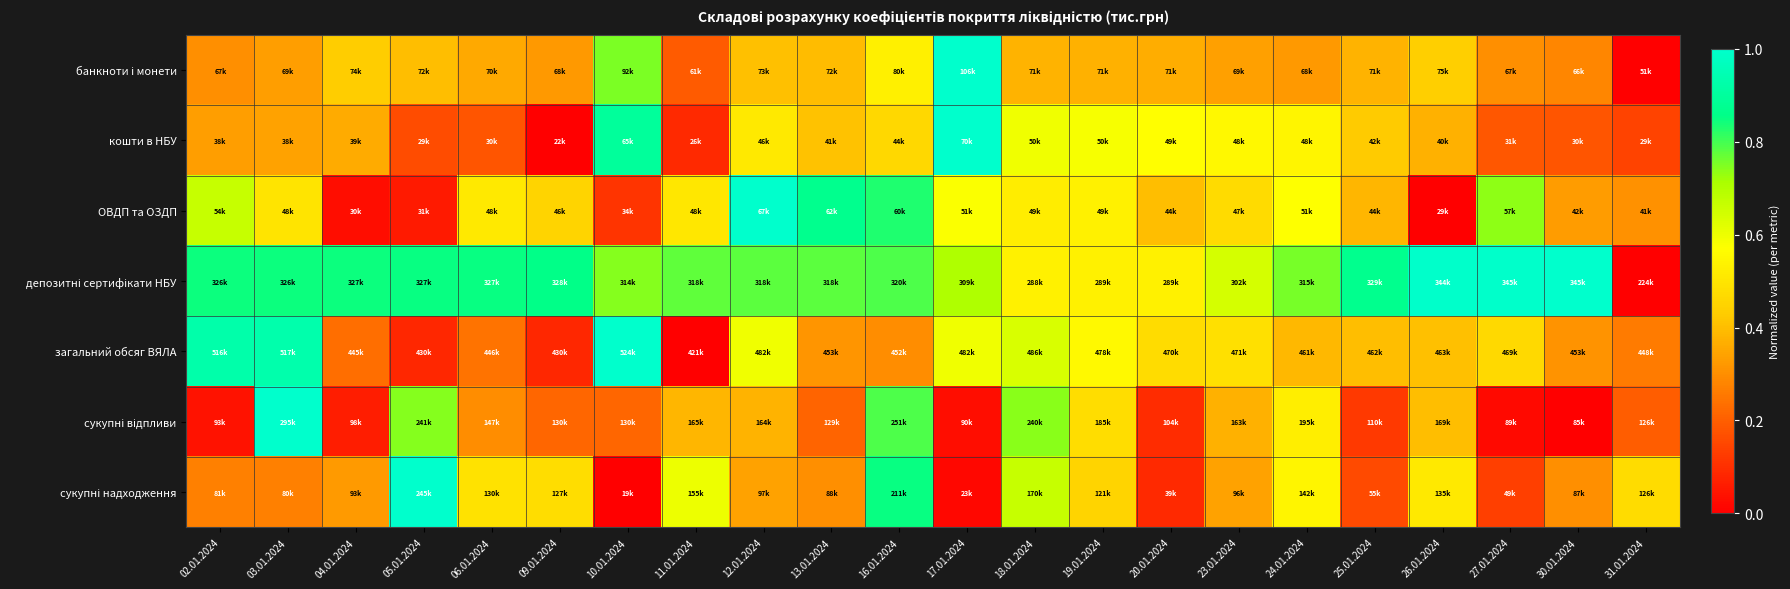

Which series has the largest total across all categories?

депозитні сертифікати НБУ